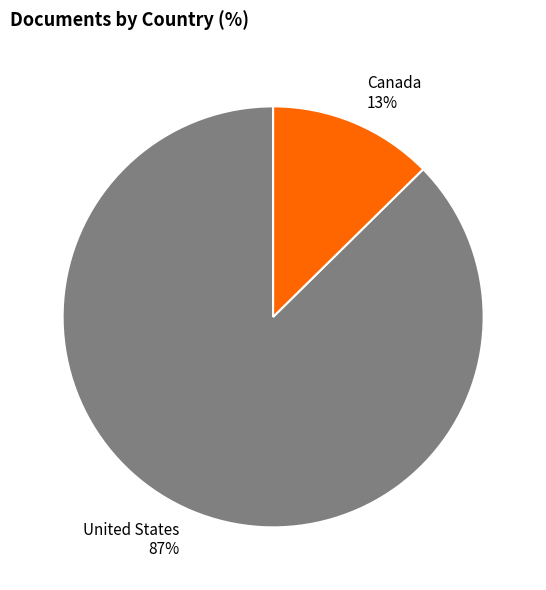

How many segments does this pie chart have?

2